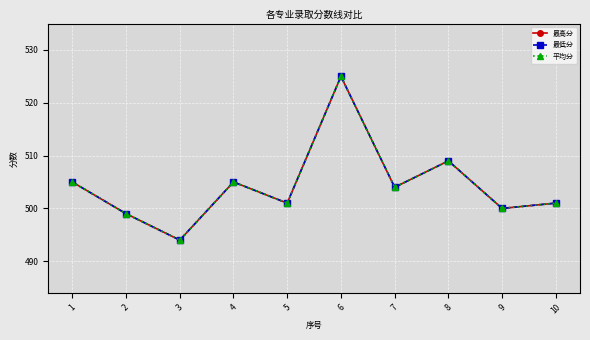

Is this an area chart (filled region under the line)?

No